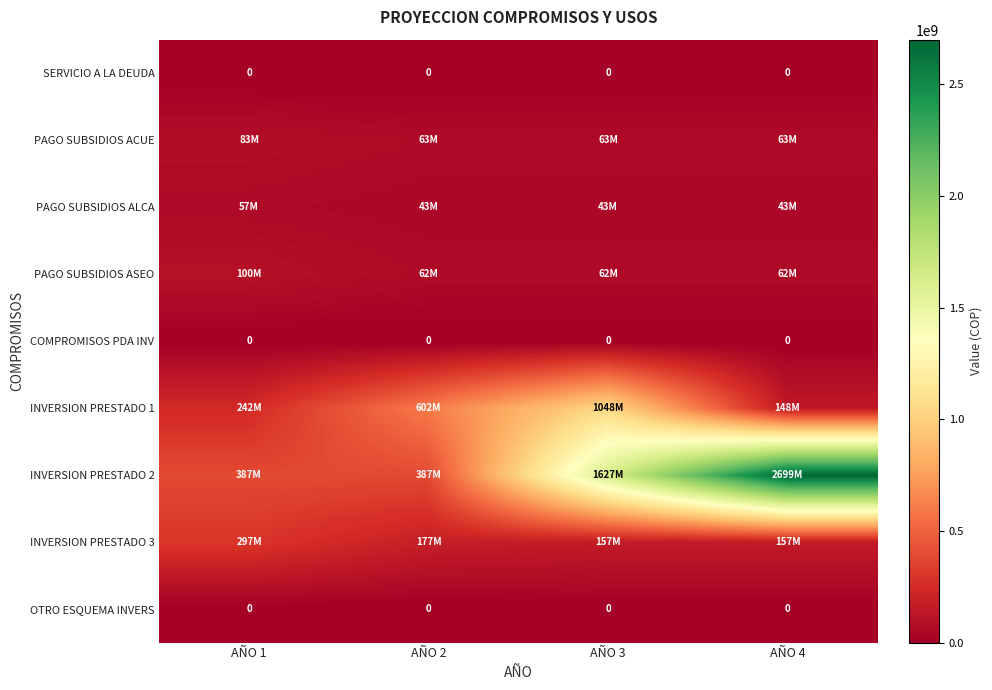

Is the value of PAGO SUBSIDIOS ALCA at AÑO 4 greater than the value of PAGO SUBSIDIOS ACUE at AÑO 4?

No